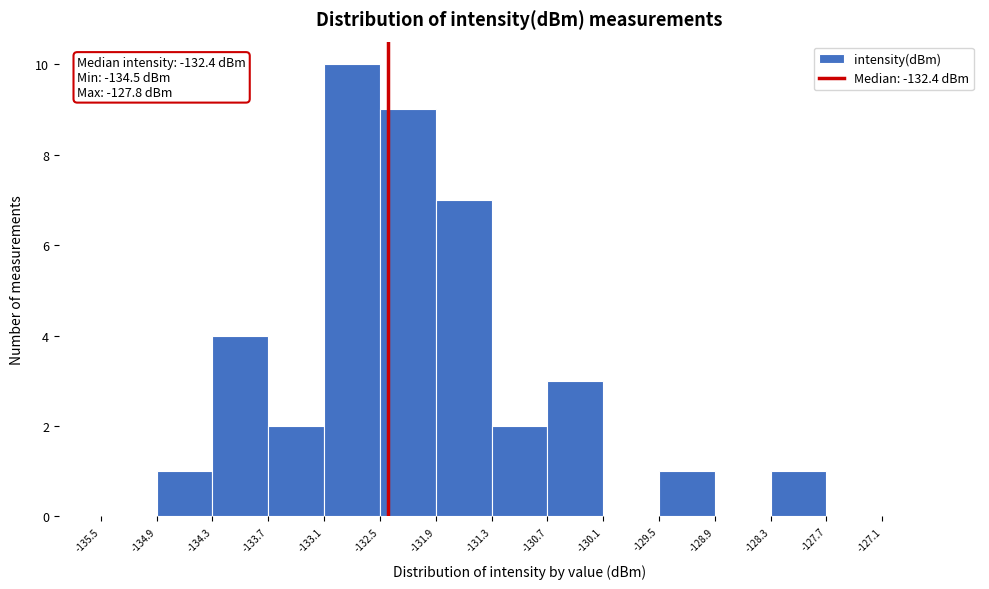

Over which range of the x-axis is the bar tallest?

-133.1 to -132.5